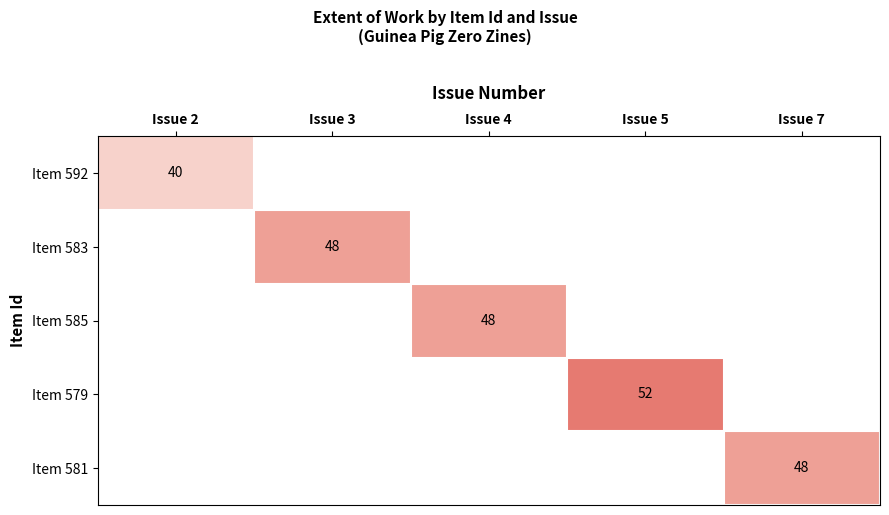

Read the Item 592 value at Issue 2.

40.0